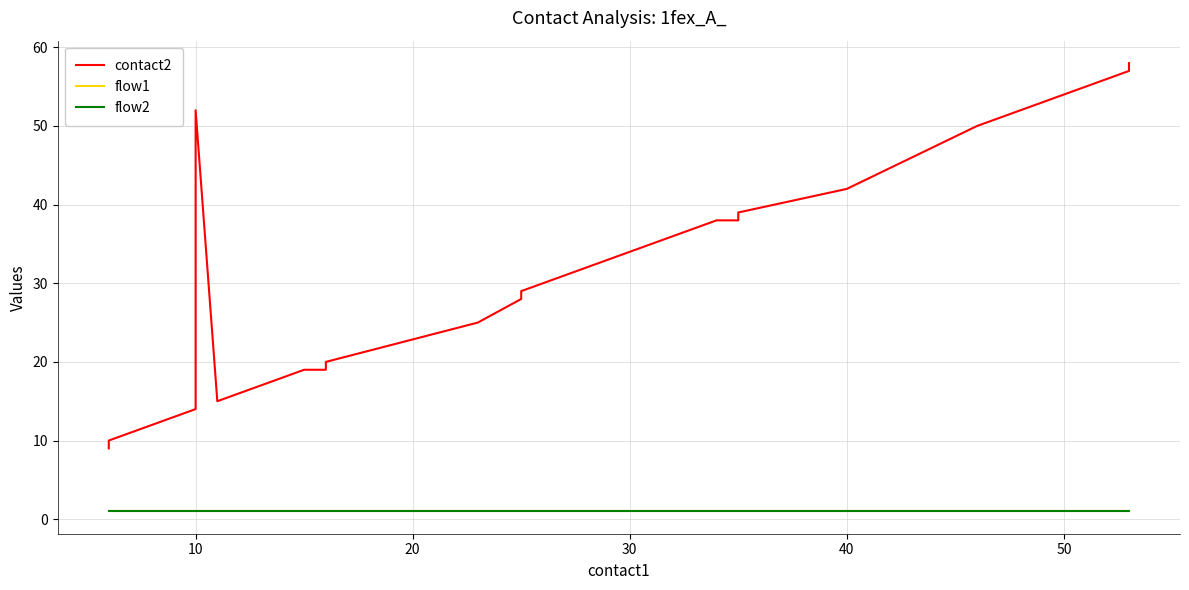

Reading right to left, transcribe all the data shown in this chart.

contact2: 58	57	56	55	54	53	52	51	50	42	39	38	38	37	36	35	34	29	28	25	20	19	19	18	17	16	15	52	14	13	12	11	10	9
flow1: 1	1	1	1	1	1	1	1	1	1	1	1	1	1	1	1	1	1	1	1	1	1	1	1	1	1	1	1	1	1	1	1	1	1
flow2: 1	1	1	1	1	1	1	1	1	1	1	1	1	1	1	1	1	1	1	1	1	1	1	1	1	1	1	1	1	1	1	1	1	1